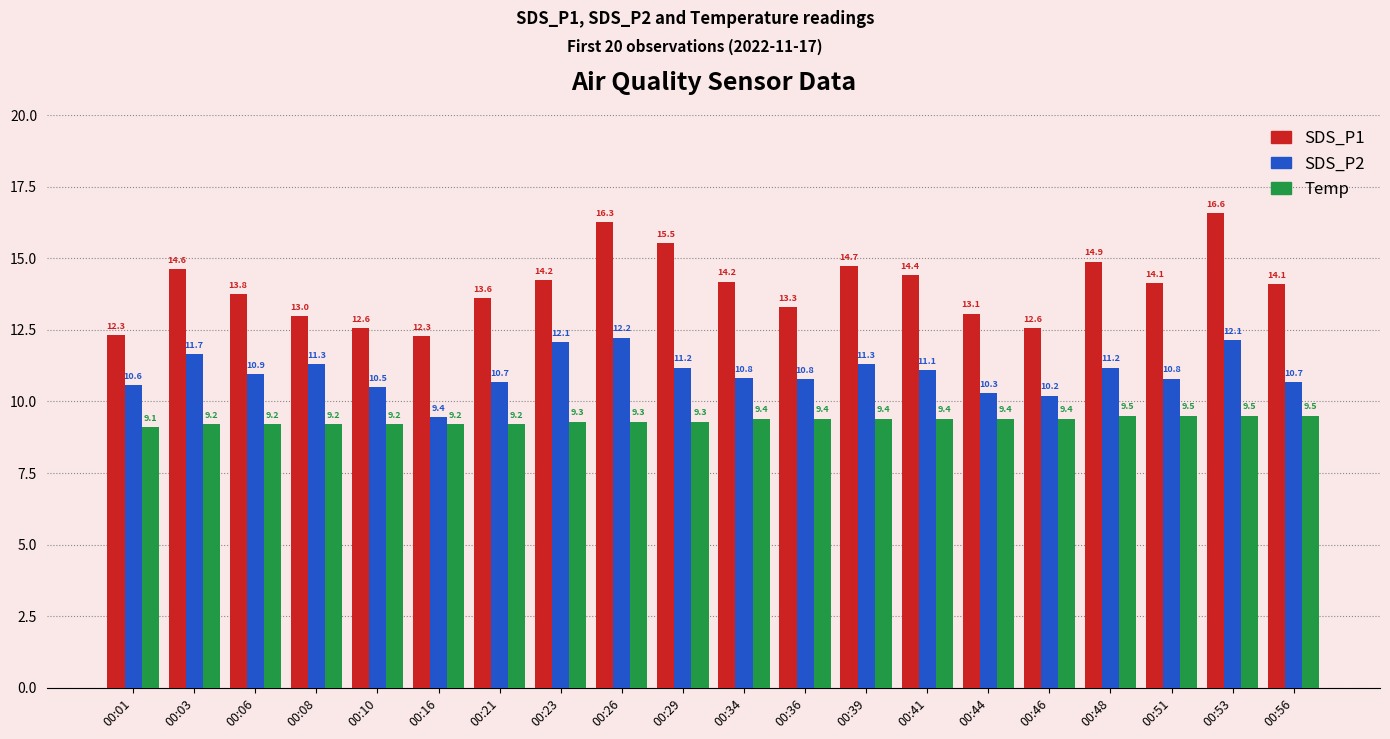

What is the value of the Temp bar at the 11th from the left?

9.4